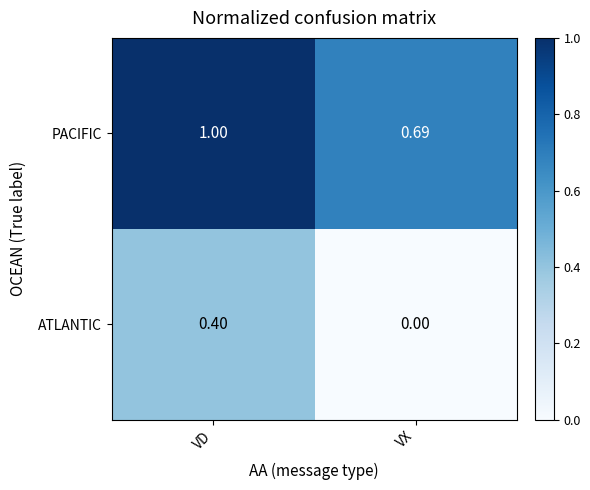

List the series in order of their overall mean, highest first.

PACIFIC, ATLANTIC